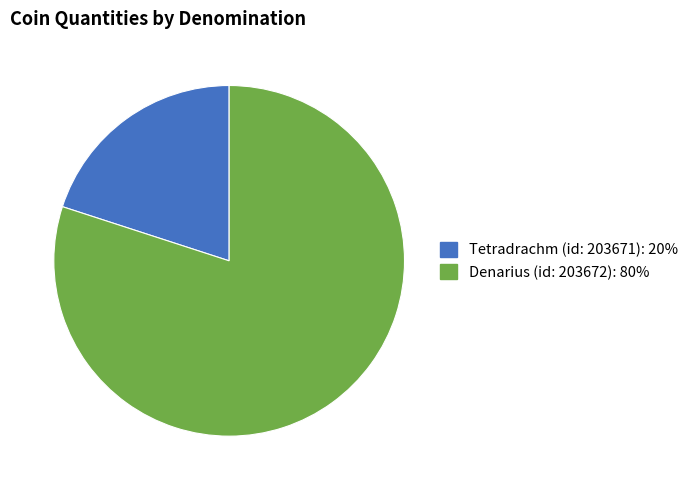

Which category accounts for the majority?

Denarius (id: 203672)